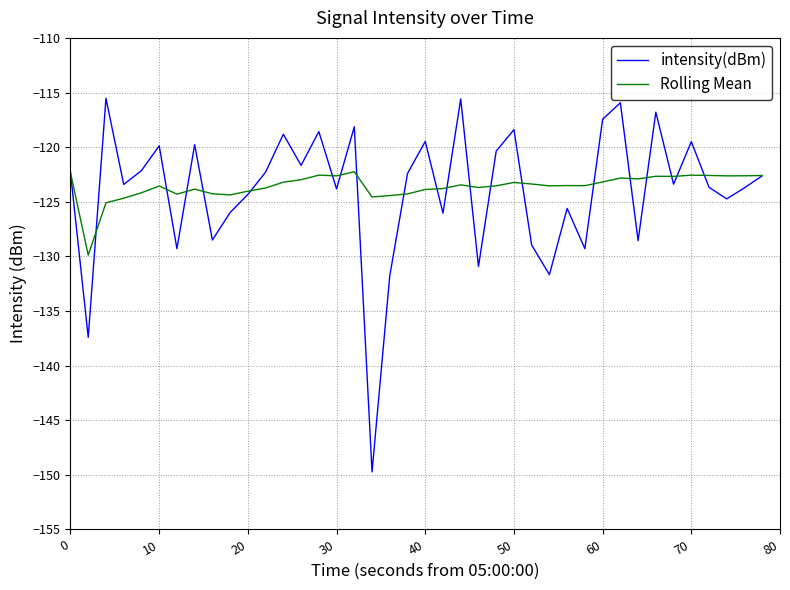

What are all the series names shown in the legend?

intensity(dBm), Rolling Mean